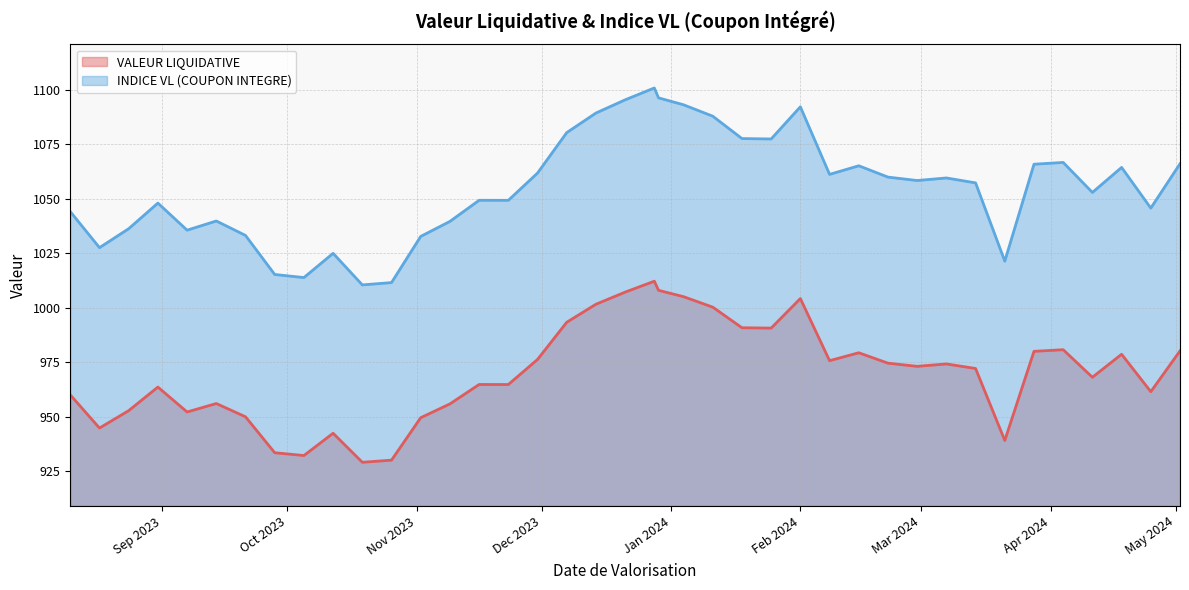

Which series has the largest total across all categories?

INDICE VL (COUPON INTEGRE)